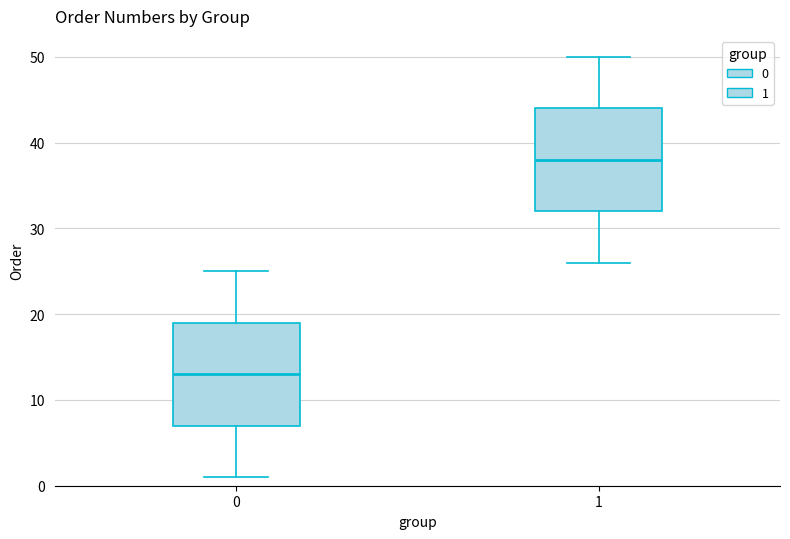

Where is the lower edge of the box at x = 1 on the y-axis? The values are not printed on the chart, so give them approximately, as read against the axis.

32